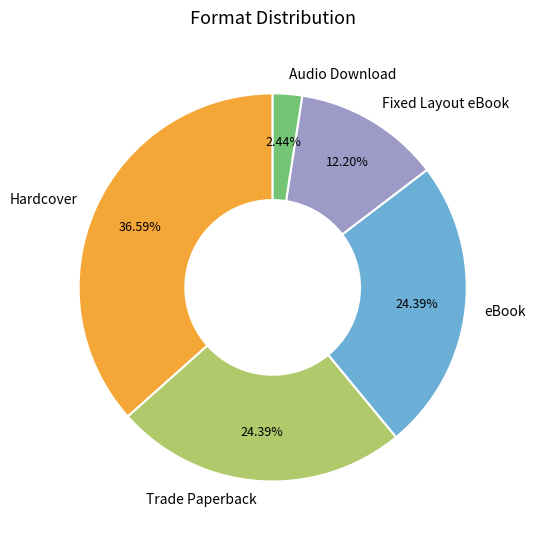

To the nearest percent, what portion does Fixed Layout eBook represent?

12%